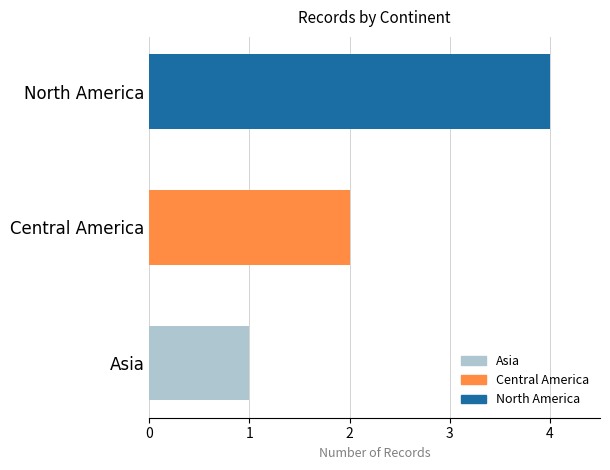

Does the chart contain stacked bars?

No